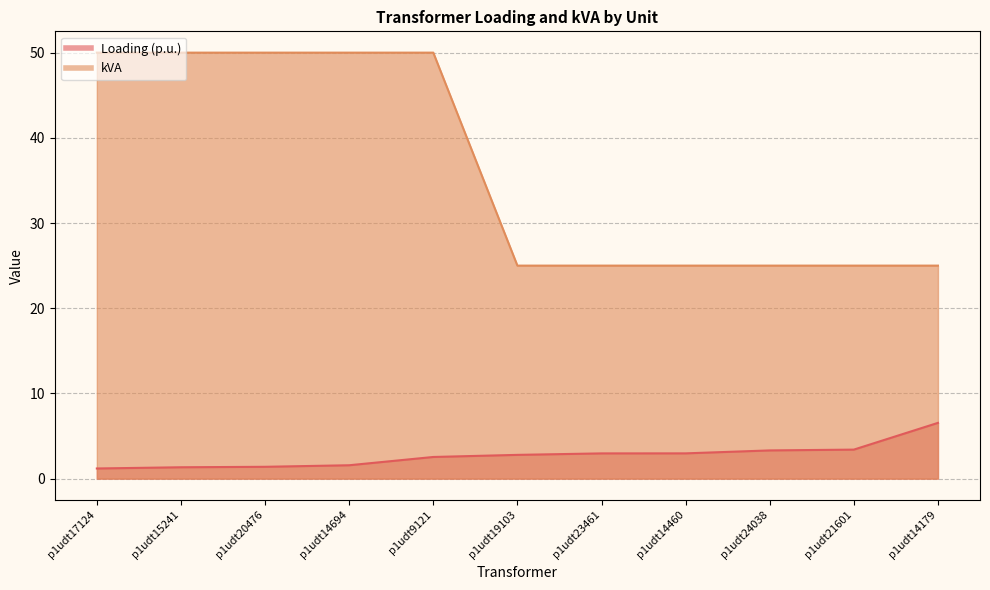

The kVA series shows 25.0 at p1udt14179. True or false?

True